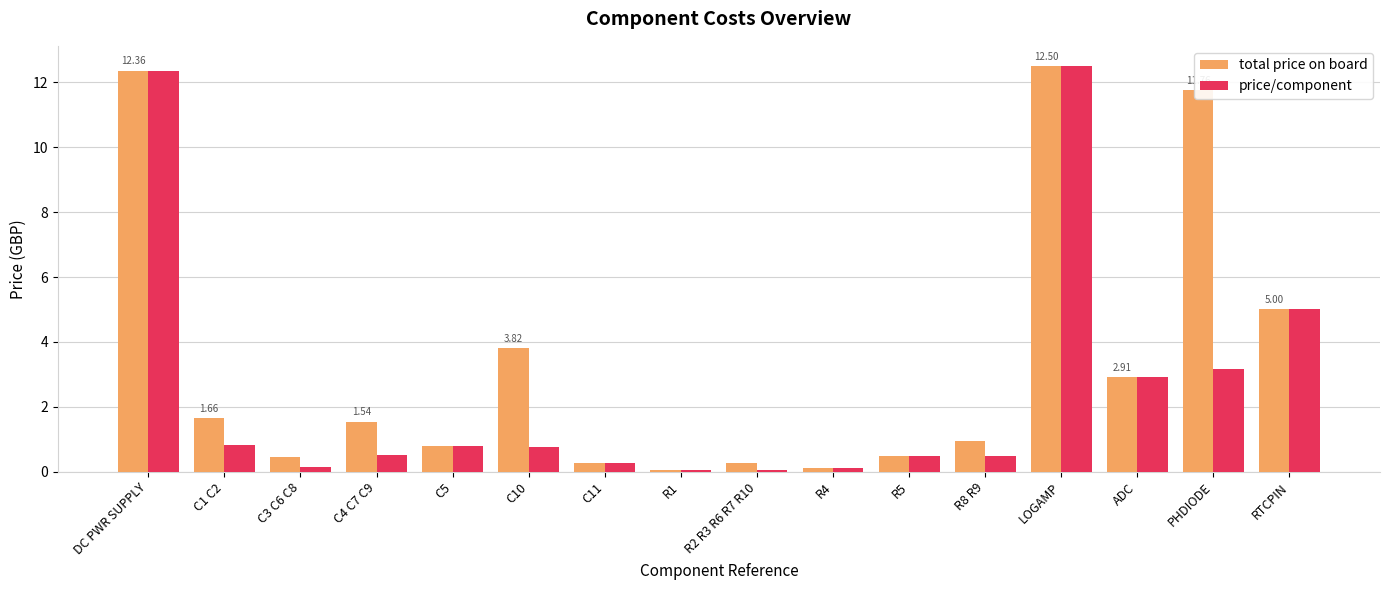

At how many categories does at least one series exceed 2?

6